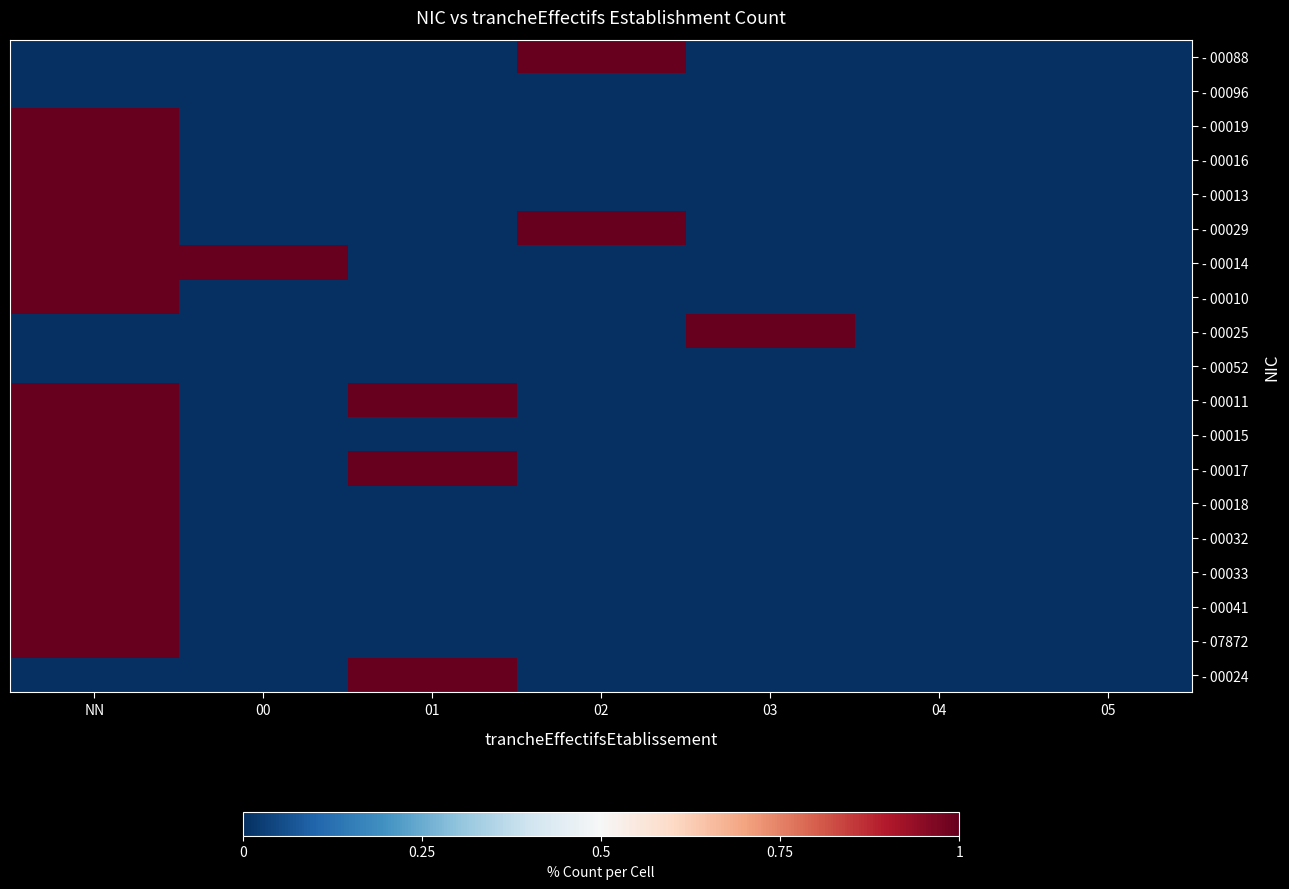

At how many categories does at least one series exceed 0?

5